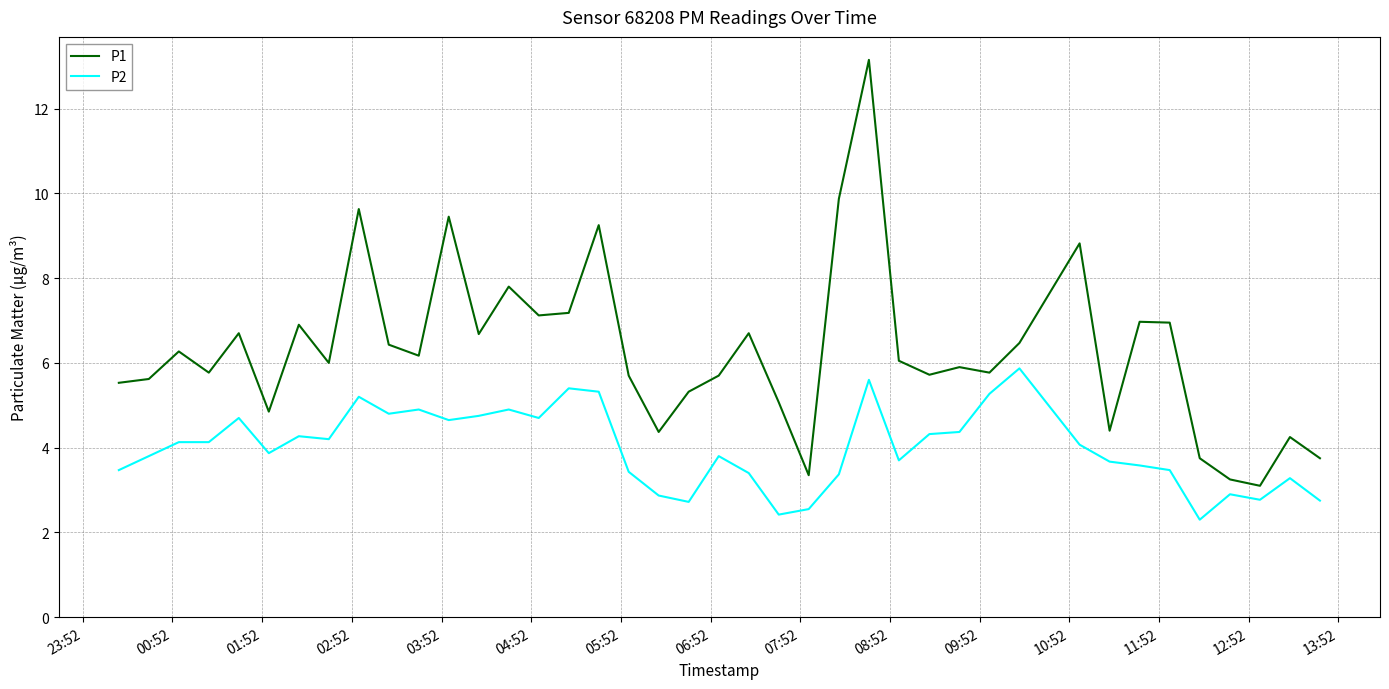

What is the minimum value for P2?

2.3